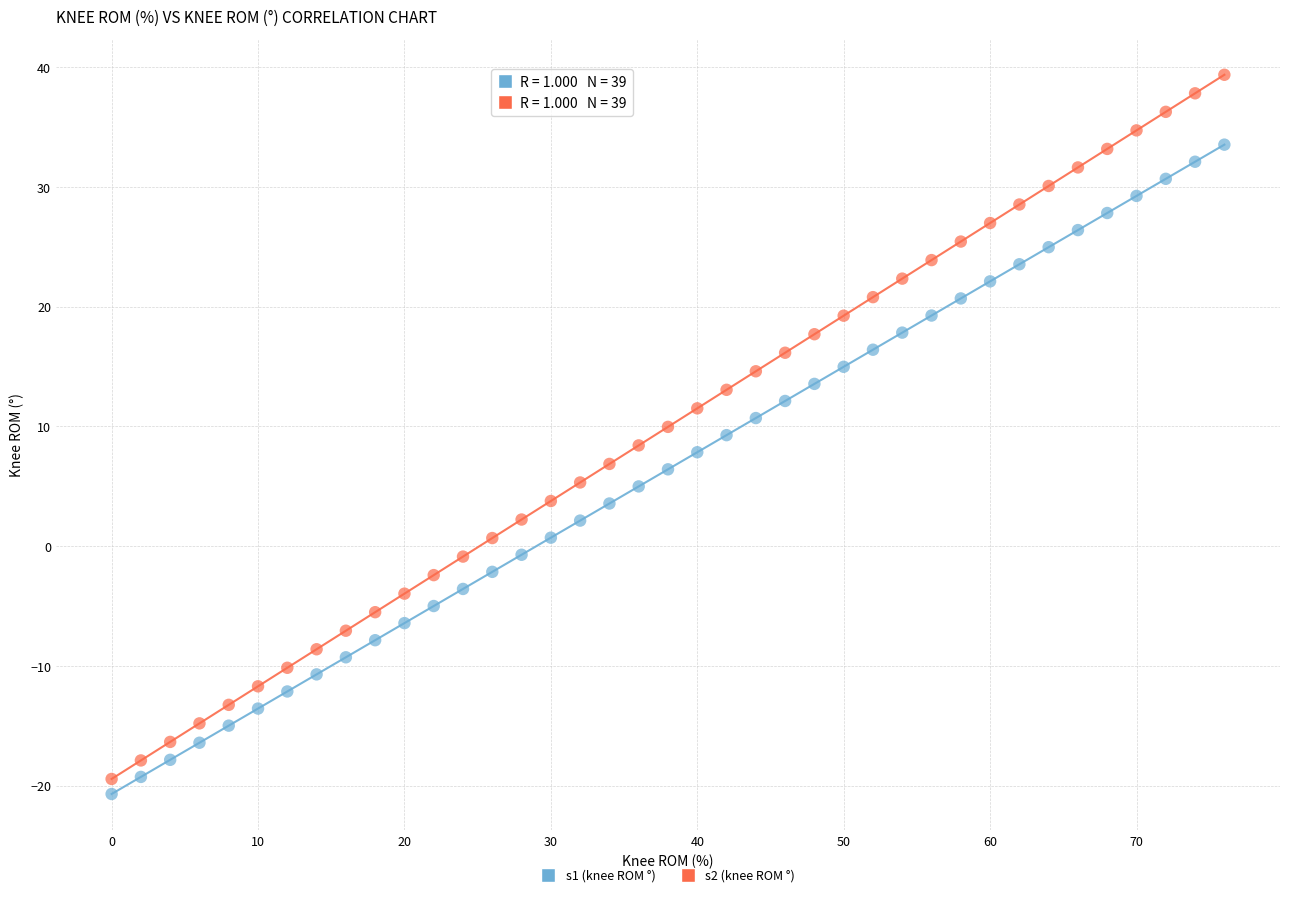

Across all data points, what is the range of X values (max minus min)?

76.0